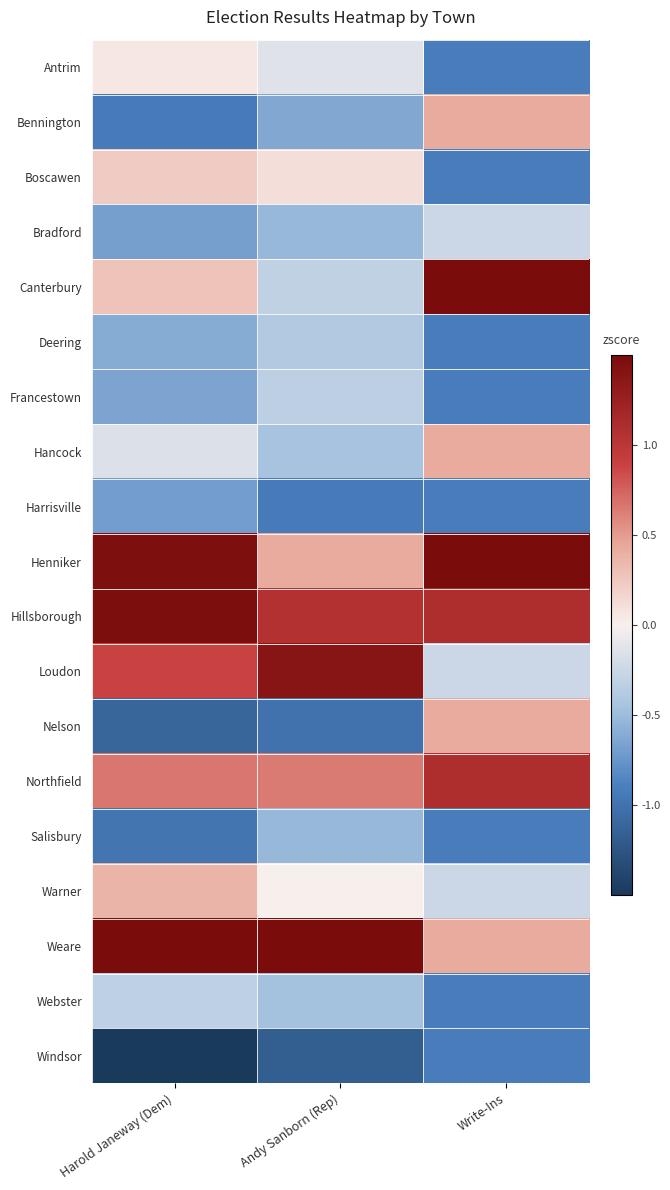

How many data points does each series have?

3